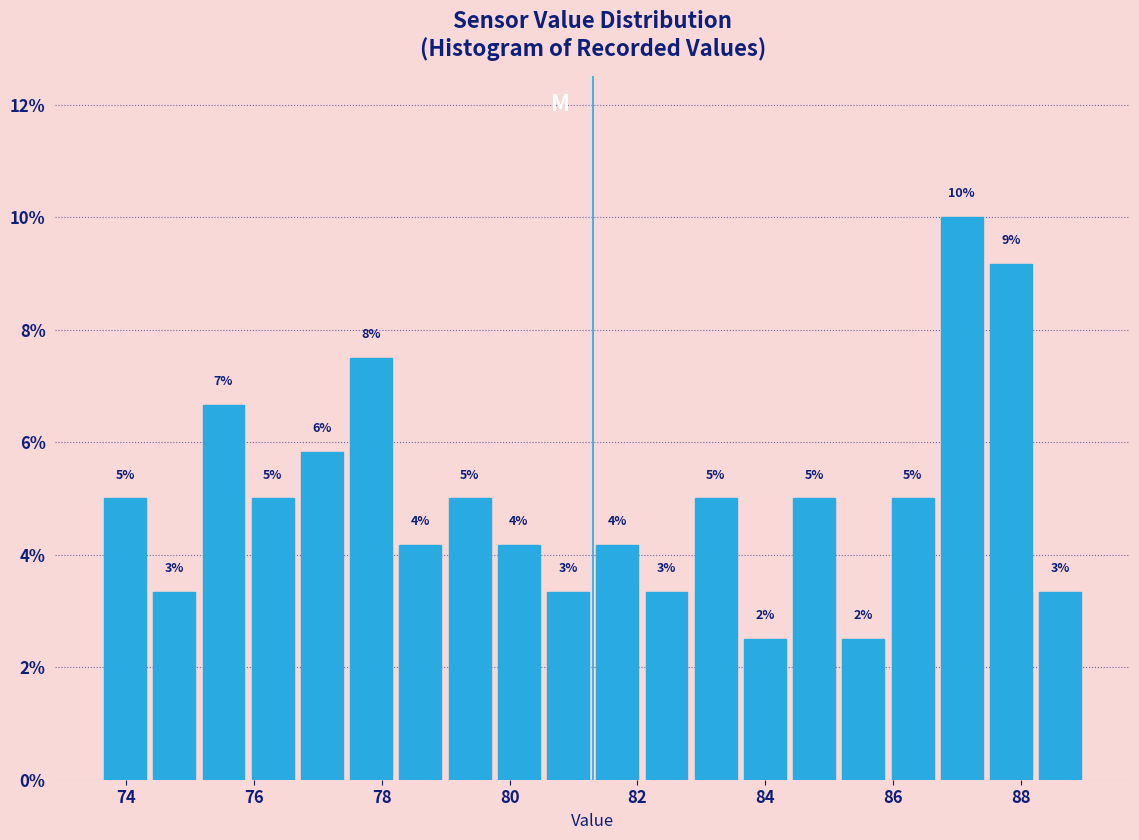

Around what value on the x-axis is the tallest bar? Give the approximate position of its centre, as read against the axis.

87.0